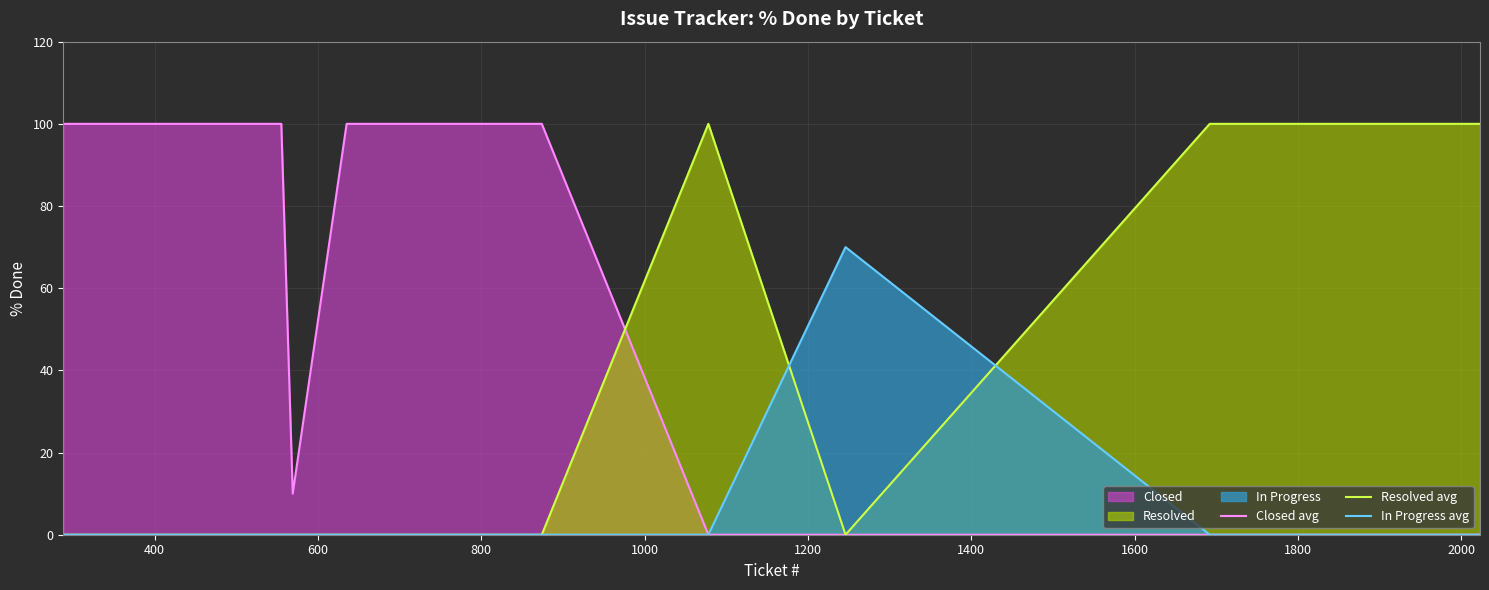

What is the maximum value for In Progress avg?

70